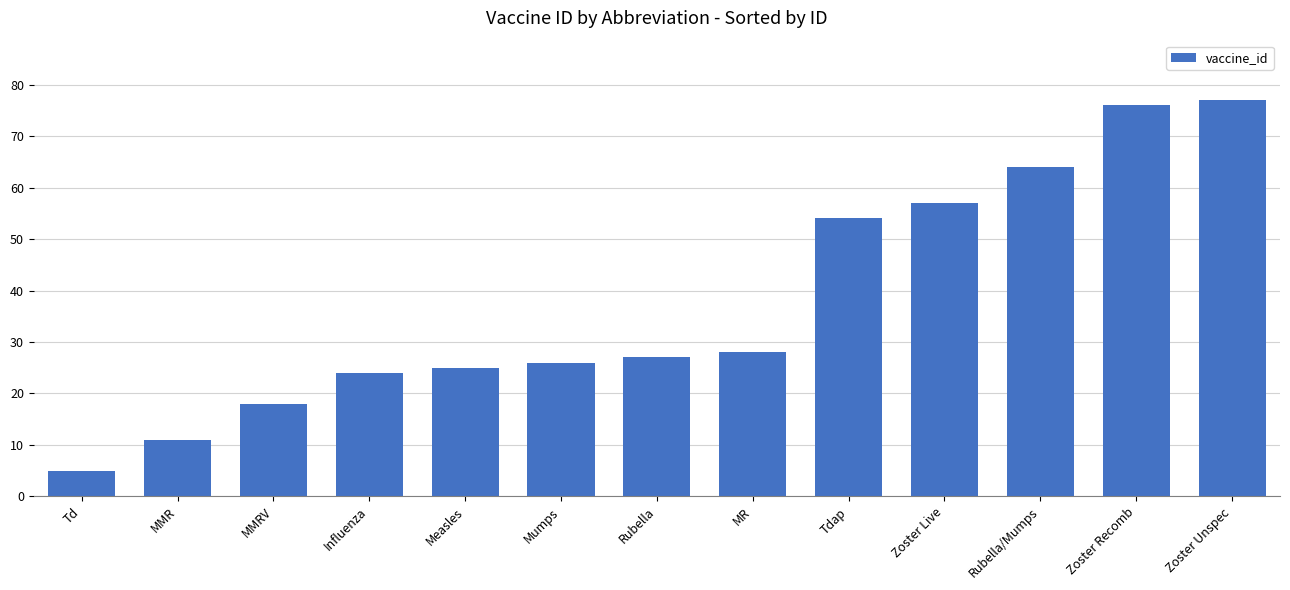

Reading left to right, list all the values displayed in this chart.

5	11	18	24	25	26	27	28	54	57	64	76	77